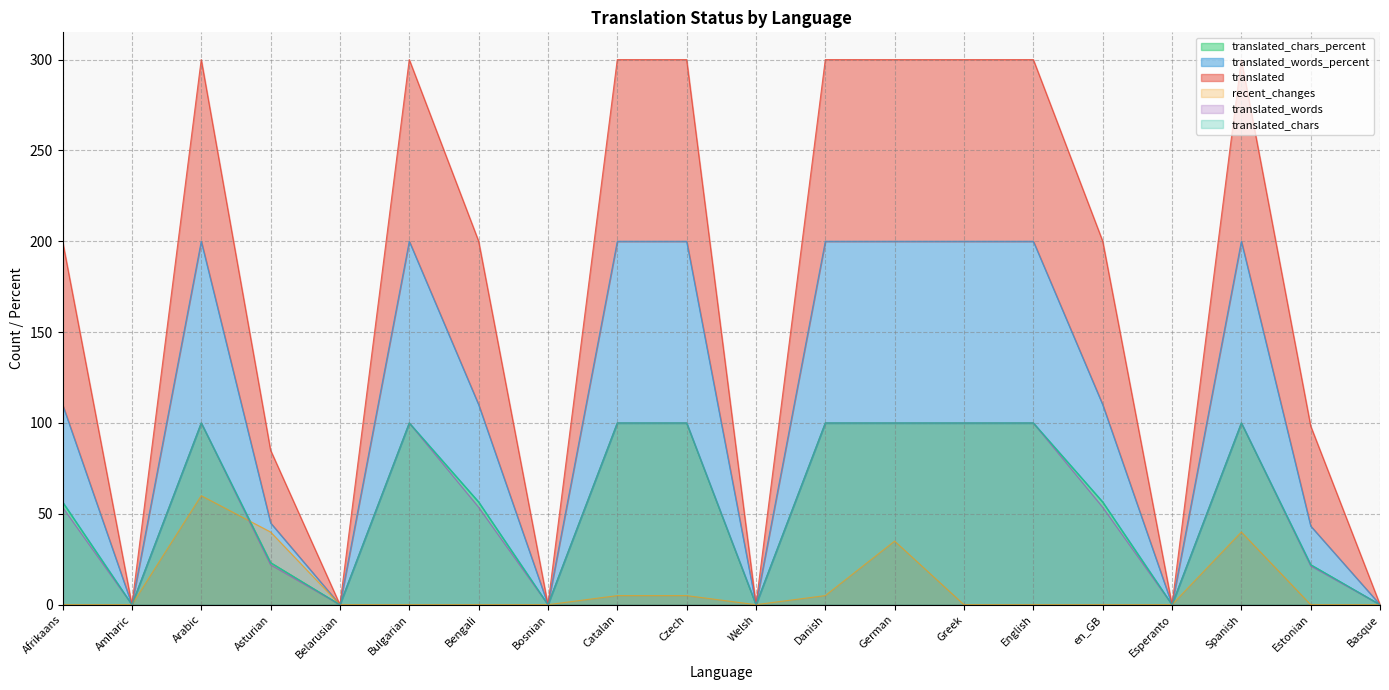

What is the highest value of the translated_chars_percent series?

100.0